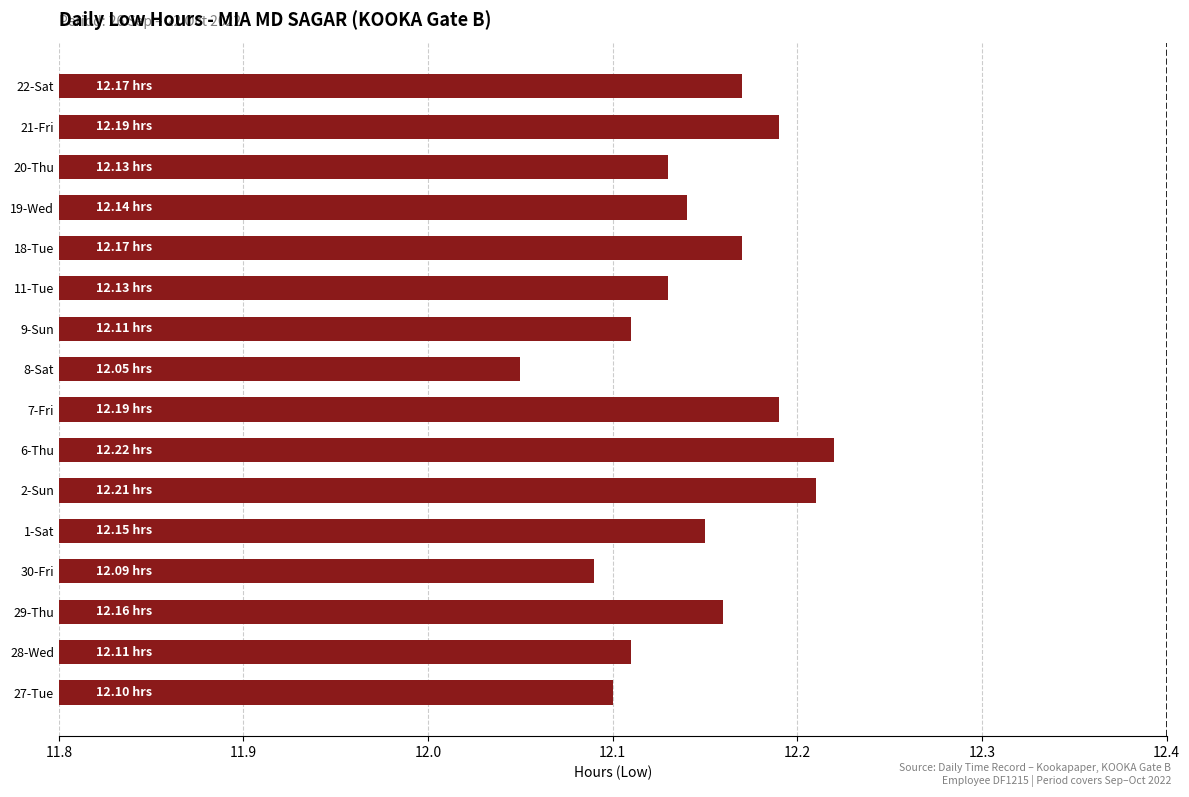

At which label is the value closest to 0?

8-Sat